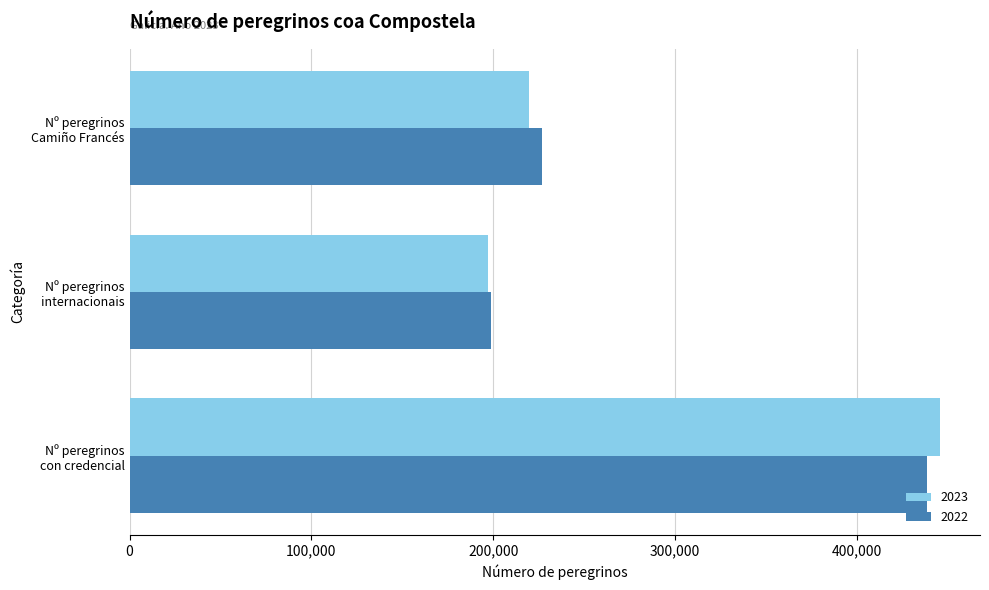

Between Nº peregrinos
internacionais and Nº peregrinos
Camiño Francés, which series saw the biggest shift?

2022